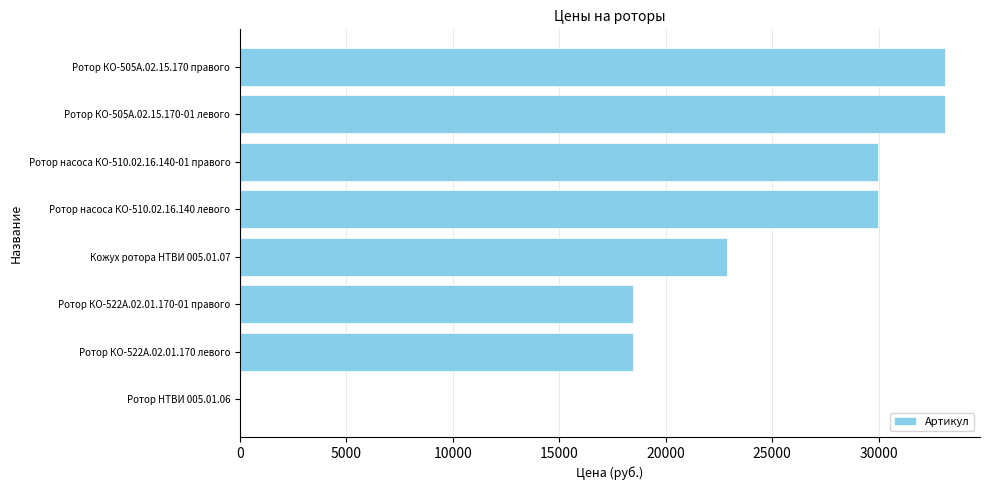

How many categories are shown in the chart?

8